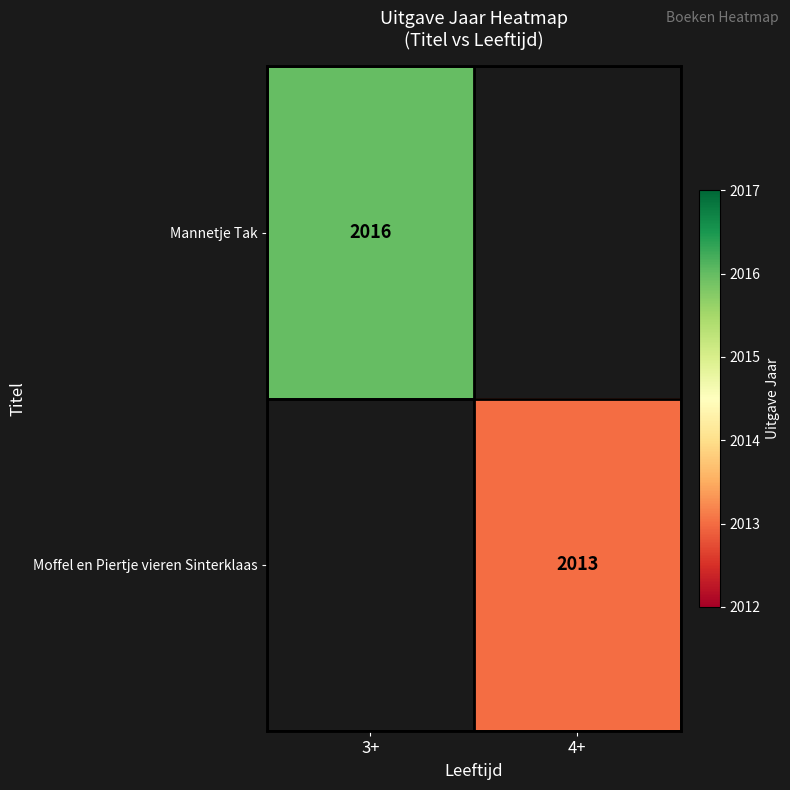

Between 4+ and 3+, which is larger?

3+